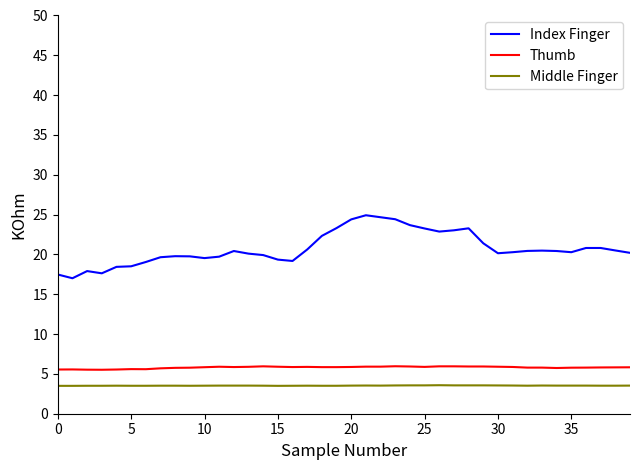

What is the difference between the maximum and minimum values in the Index Finger series?

7.9